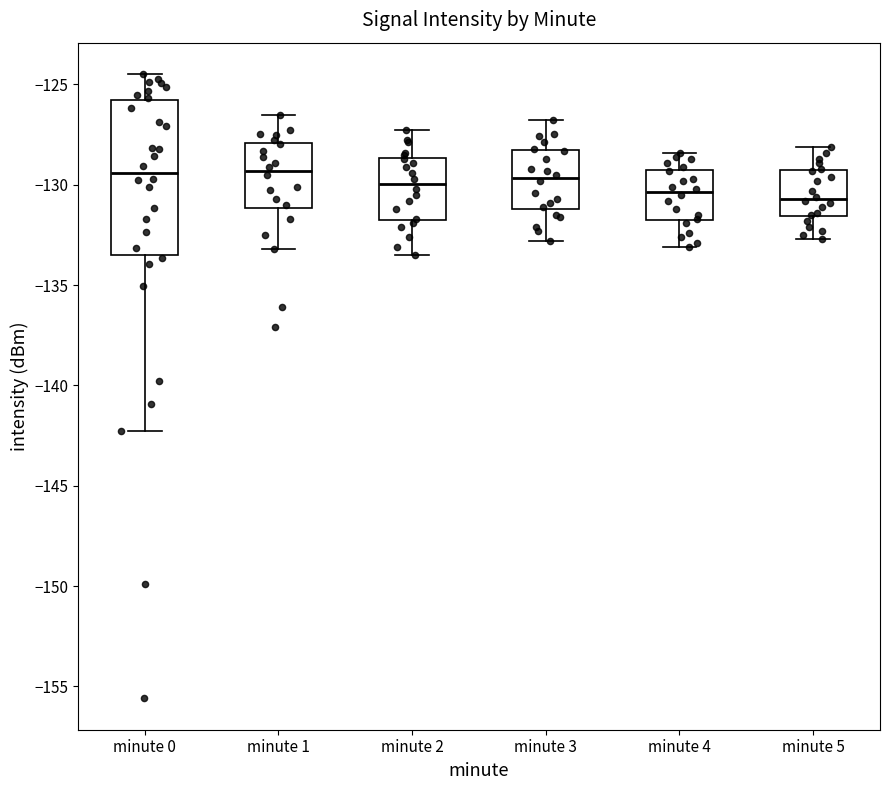

Comparing the boxes themselves (not the whiskers), which one is the tallest?

minute 0